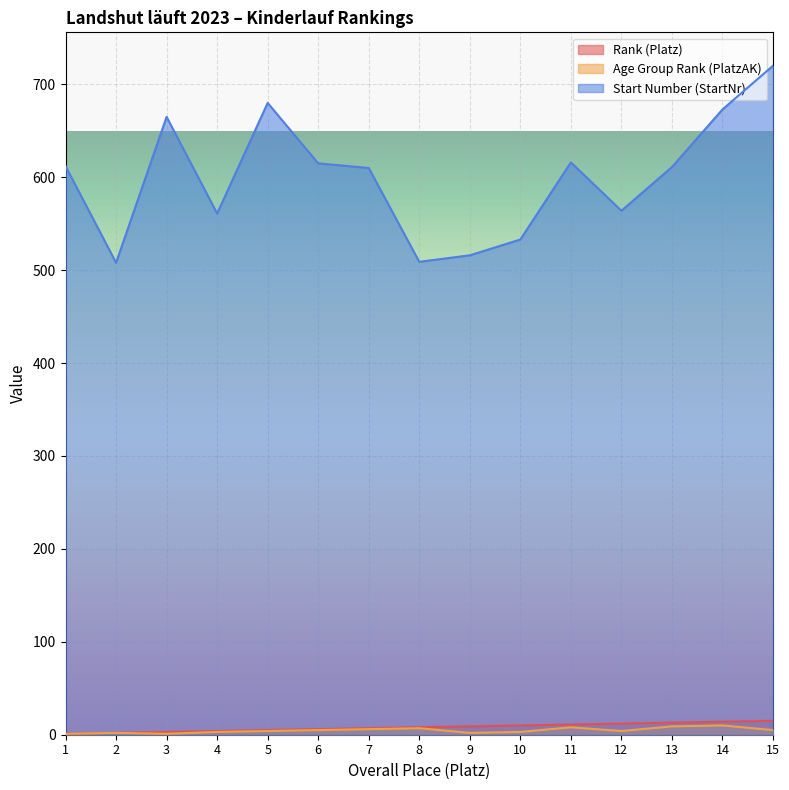

What is the average value of the Rank (Platz) series?

8